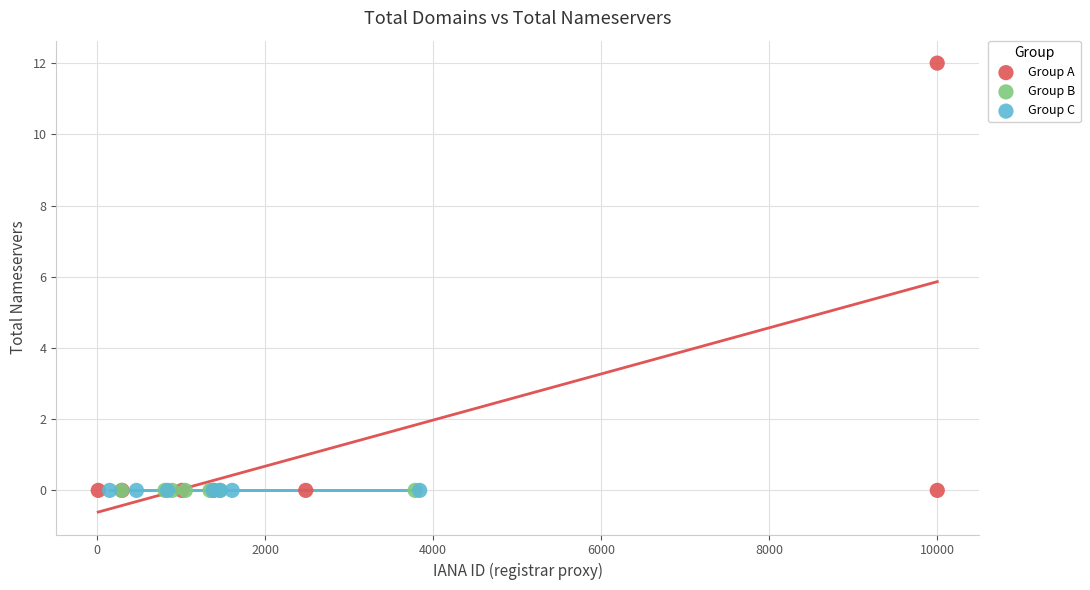

Which series reaches the maximum Y coordinate?

Group A